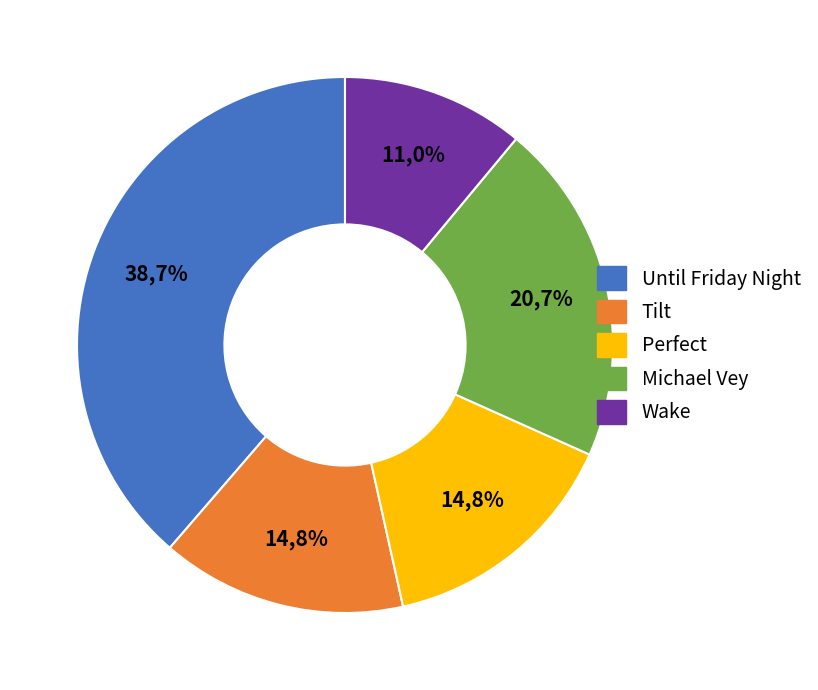

Is it true that Perfect is 28% of the pie?

False